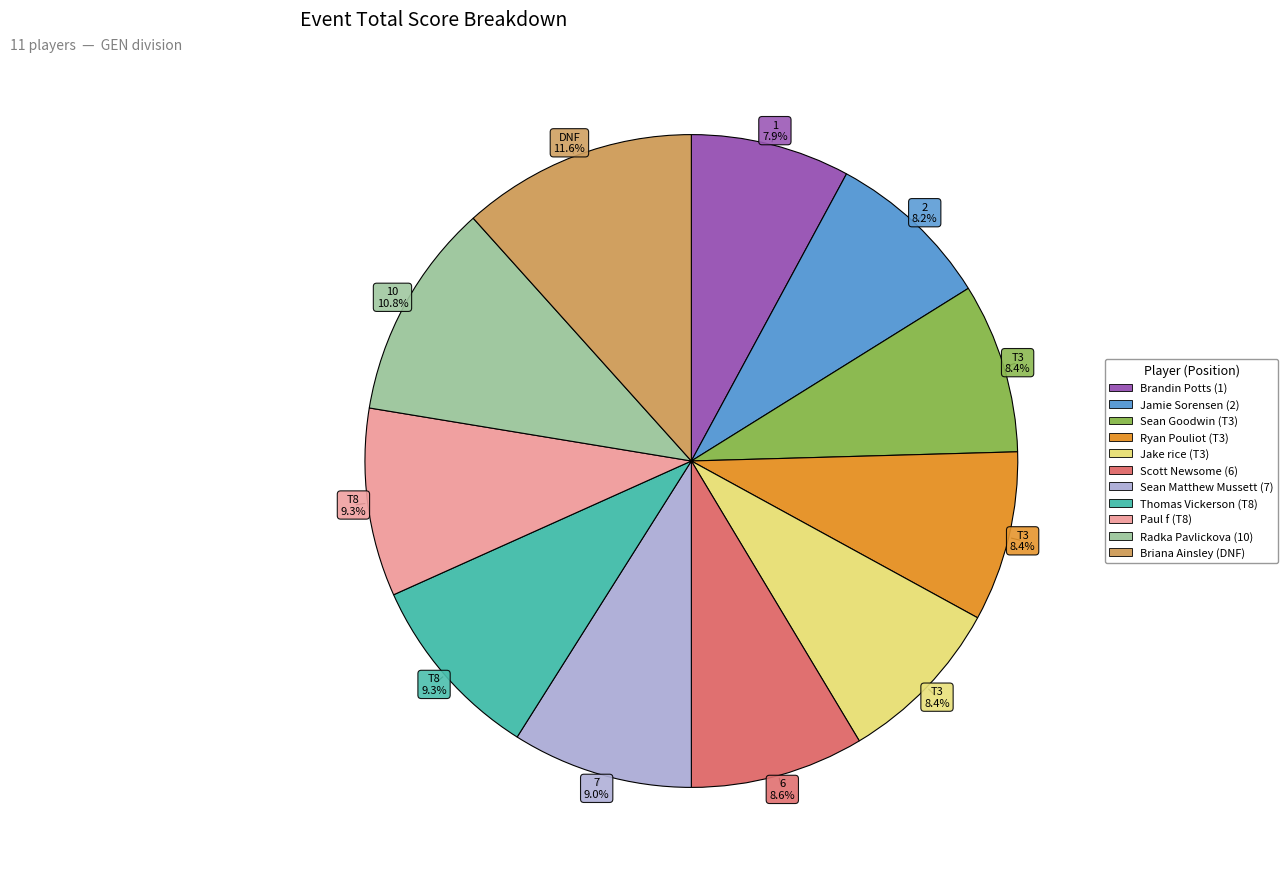

True or false: Sean Matthew Mussett (7) accounts for 2% of the total.

False